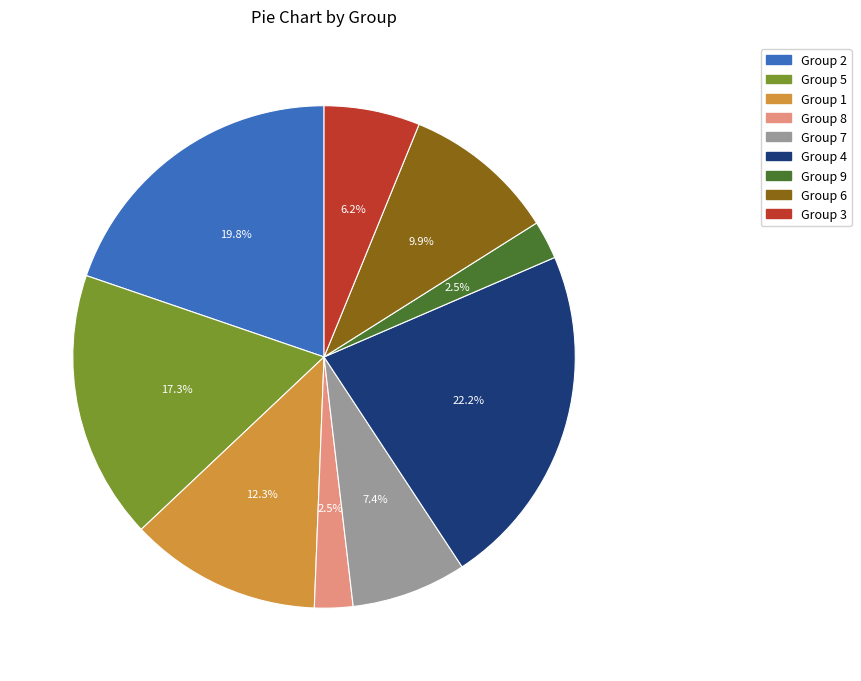

Is there any slice that represents more than half of the pie?

No